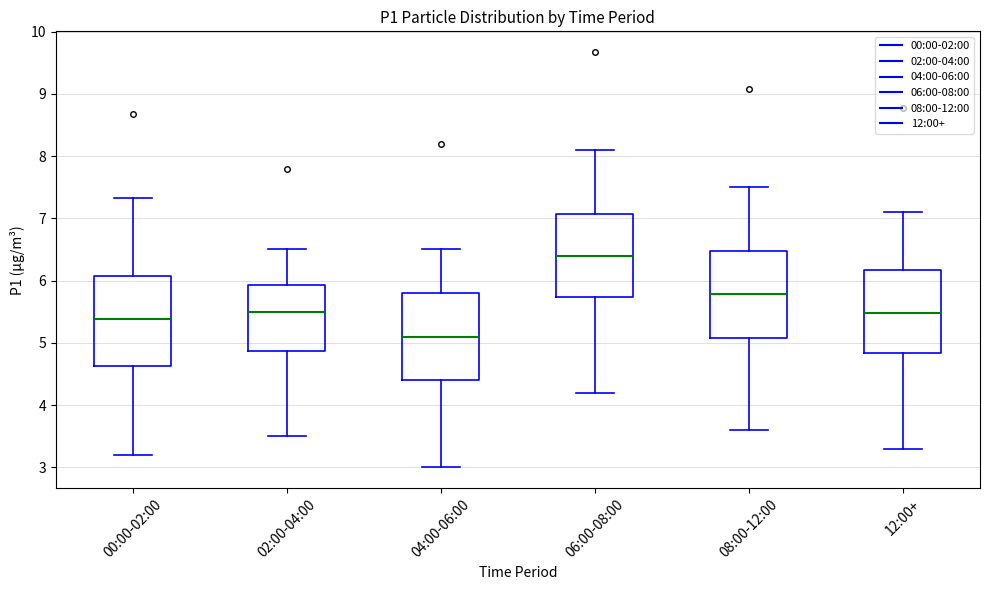

Which box's median line is the lowest?

04:00-06:00